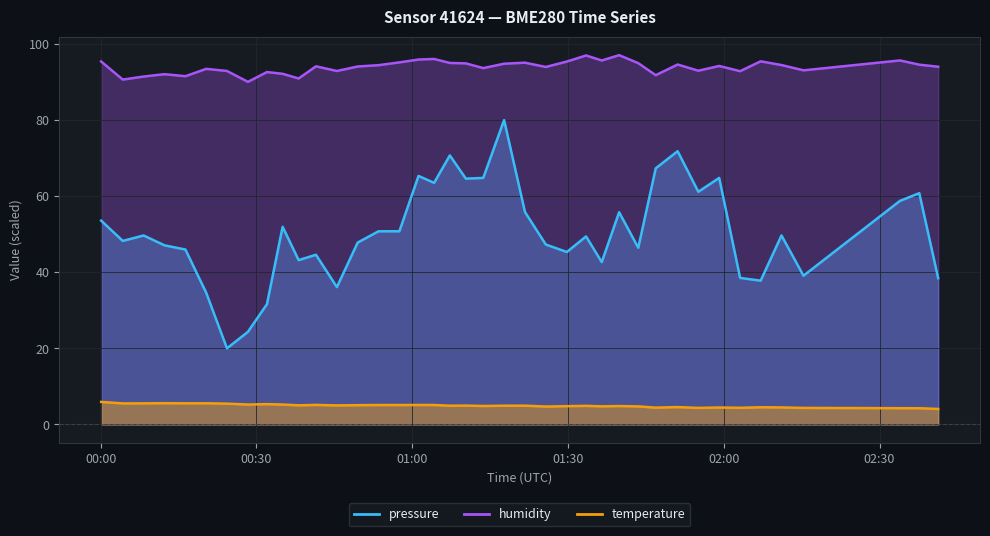

At which category is the sum across all series the highest?

2023-02-22T01:17:42